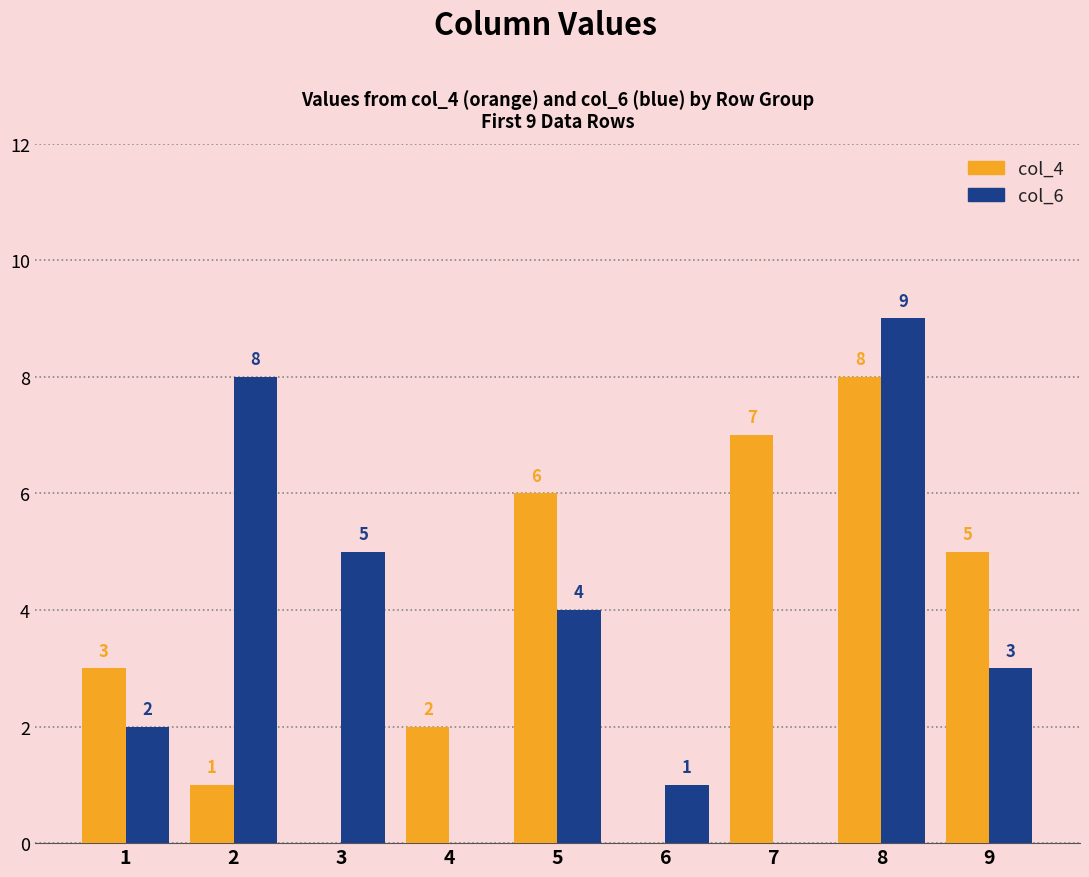

At which category is the sum across all series the highest?

8